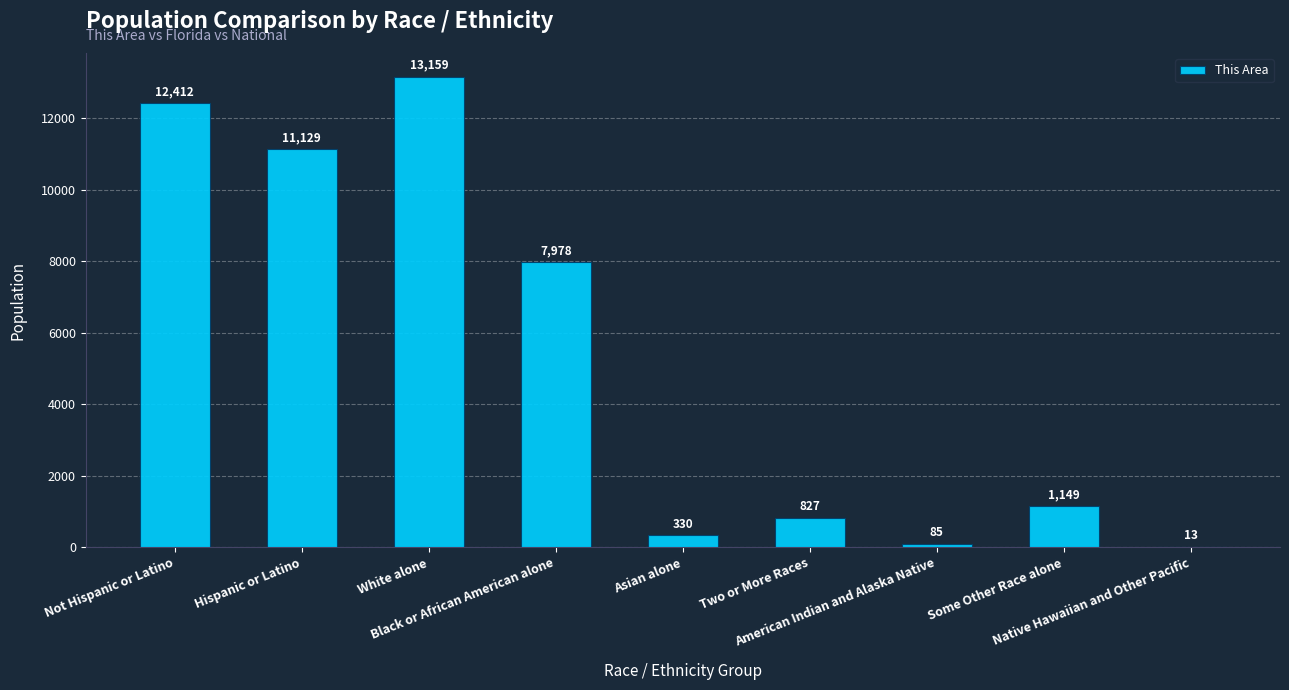

The chart shows a value of 85 at American Indian and Alaska Native. True or false?

True